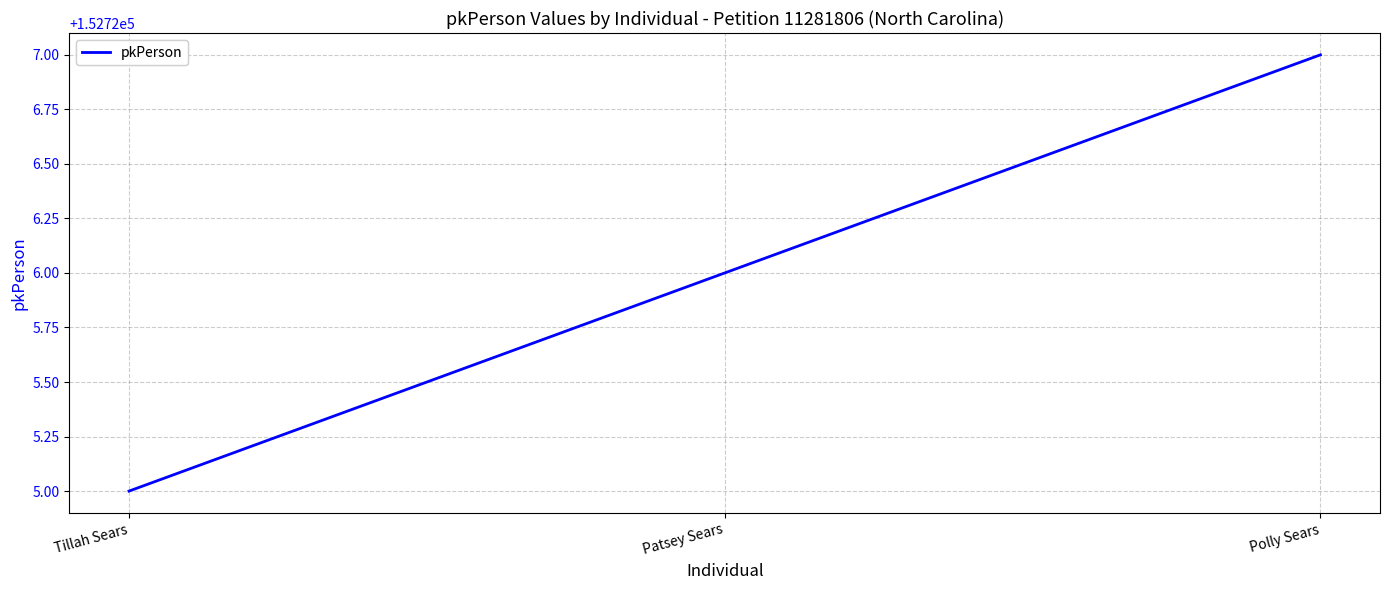

How many categories are shown in the chart?

3